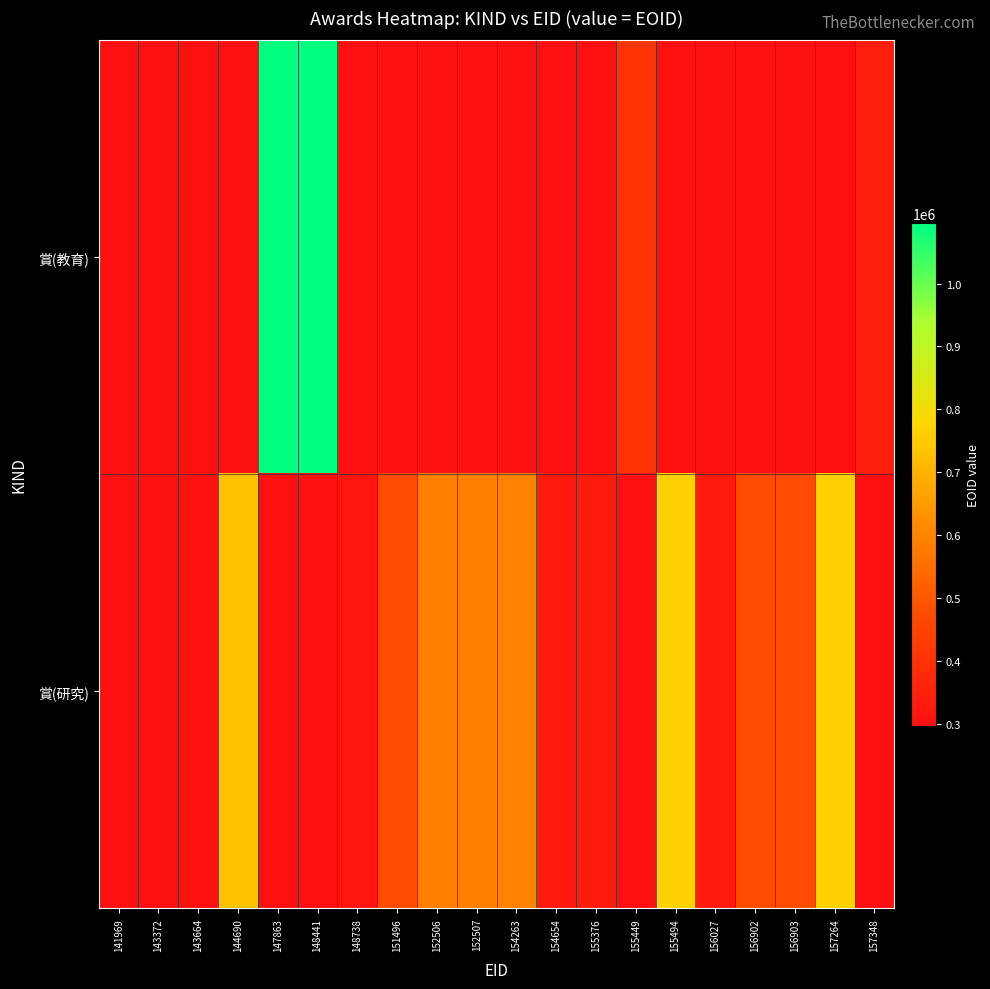

Rank the series by their average value, from highest to lowest.

賞(研究), 賞(教育)